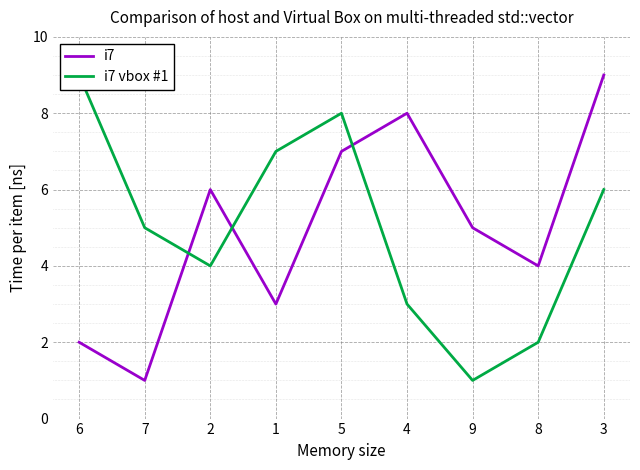

Reading left to right, transcribe all the data shown in this chart.

i7: 6=2	7=1	2=6	1=3	5=7	4=8	9=5	8=4	3=9
i7 vbox #1: 6=9	7=5	2=4	1=7	5=8	4=3	9=1	8=2	3=6